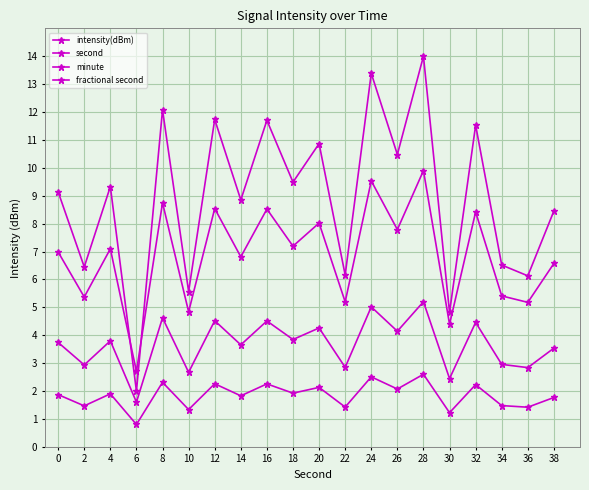

Which series has the largest range (max minus min)?

intensity(dBm)